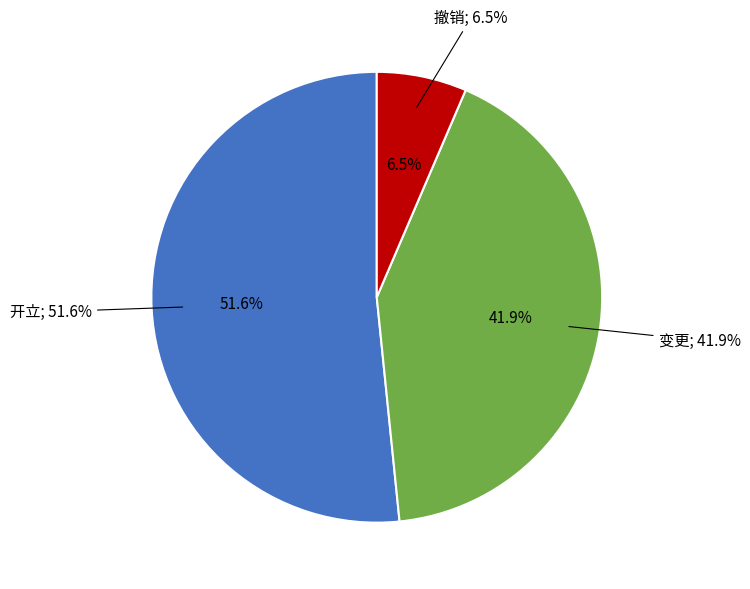

To the nearest percent, what is the difference between the 变更 and 撤销 slice percentages?

35%